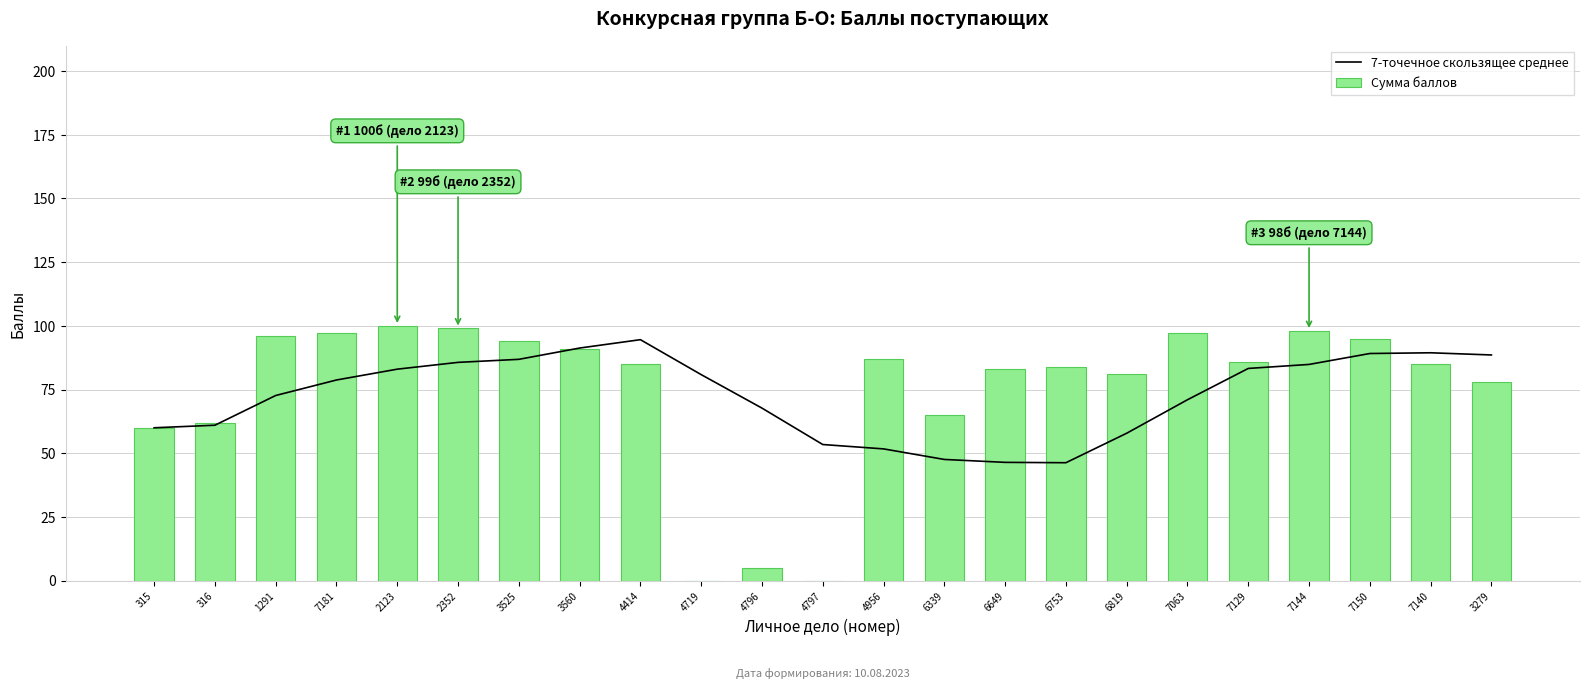

Rank the series at 315 from lowest to highest value.

7-точечное скользящее среднее, Сумма баллов